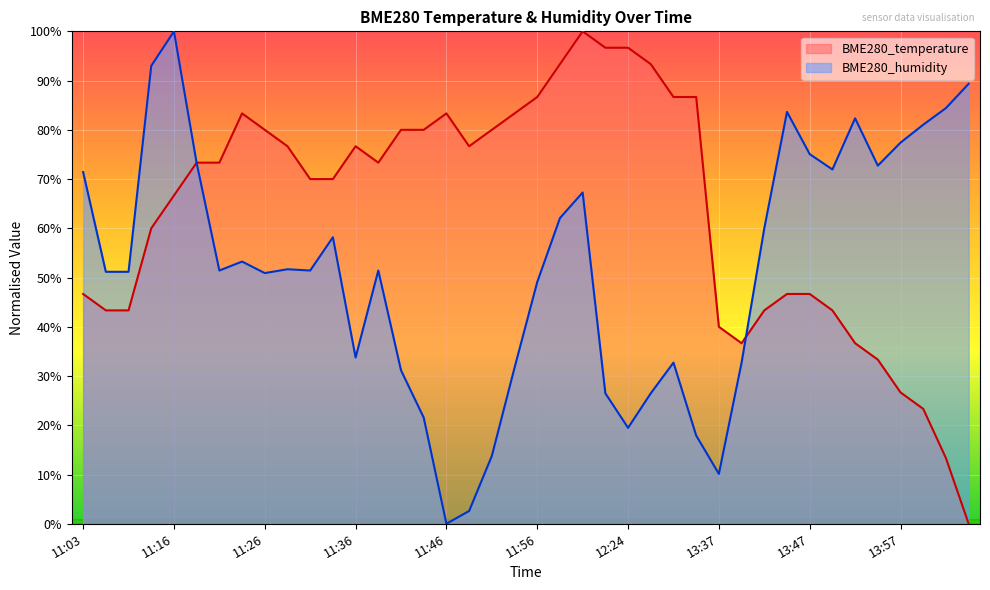

List the labels in order of BME280_temperature value, smallest first.

14:04, 14:01, 13:59, 13:57, 13:54, 13:39, 13:52, 13:37, 11:05, 11:08, 13:42, 13:49, 11:03, 13:44, 13:47, 11:14, 11:16, 11:31, 11:33, 11:19, 11:21, 11:38, 11:28, 11:36, 11:48, 11:26, 11:41, 11:43, 11:51, 11:24, 11:46, 11:53, 11:56, 12:29, 12:31, 11:58, 12:26, 12:21, 12:24, 12:01